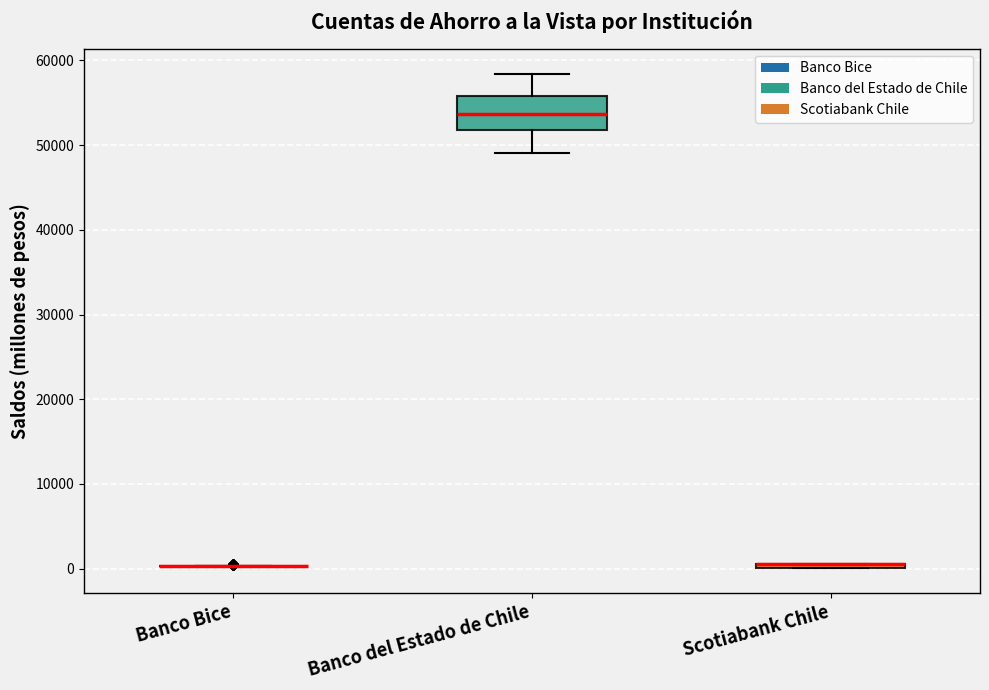

Comparing the boxes themselves (not the whiskers), which one is the tallest?

Banco del Estado de Chile